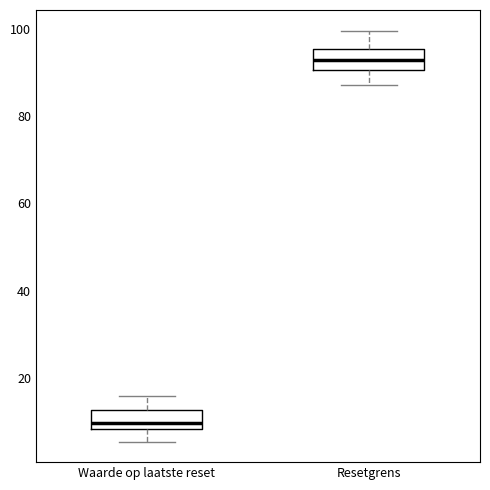

Which box has the highest median line?

Resetgrens